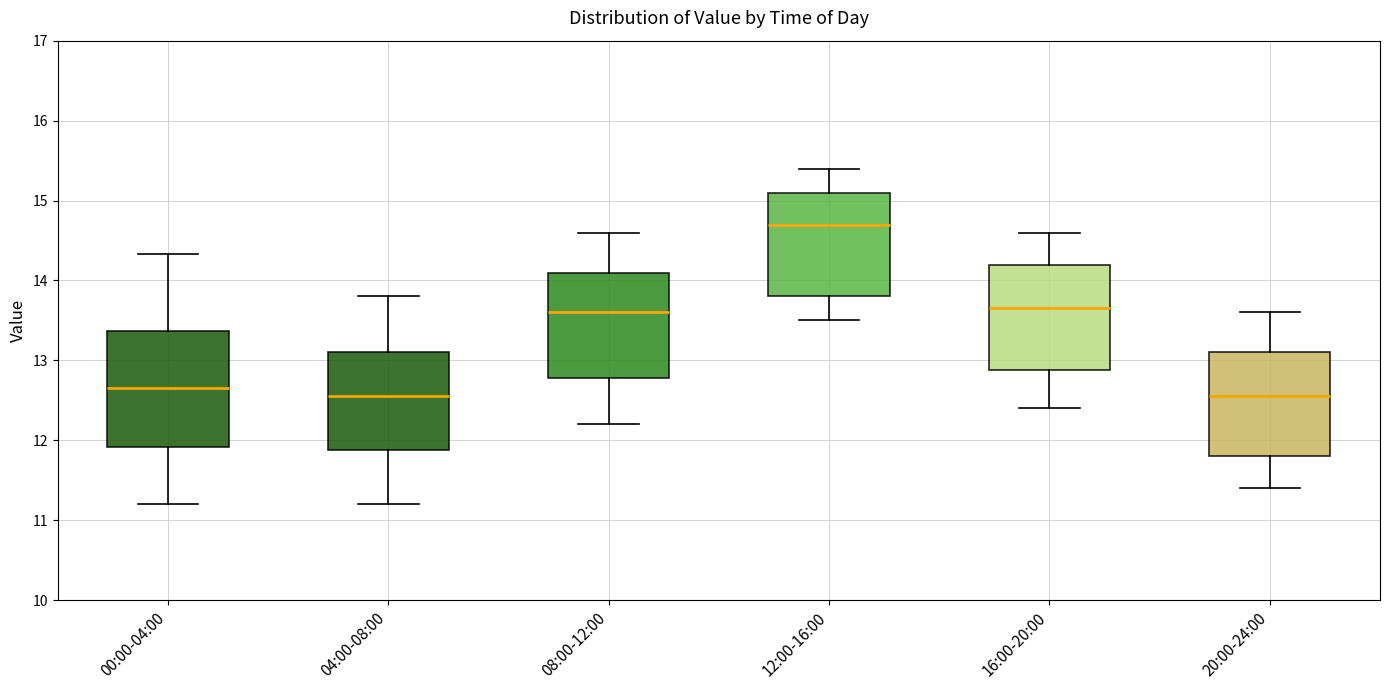

Reading left to right, transcribe this box plot: for each box, give where its median line is, the range the box spans, and where its two whiskers end, as read against the y-axis. The values are not printed on the chart, so give them approximately, as read against the axis.

00:00-04:00: median 12.7, box 11.9 to 13.4, whiskers 11.2 to 14.3
04:00-08:00: median 12.6, box 11.9 to 13.1, whiskers 11.2 to 13.8
08:00-12:00: median 13.6, box 12.8 to 14.1, whiskers 12.2 to 14.6
12:00-16:00: median 14.7, box 13.8 to 15.1, whiskers 13.5 to 15.4
16:00-20:00: median 13.7, box 12.9 to 14.2, whiskers 12.4 to 14.6
20:00-24:00: median 12.6, box 11.8 to 13.1, whiskers 11.4 to 13.6